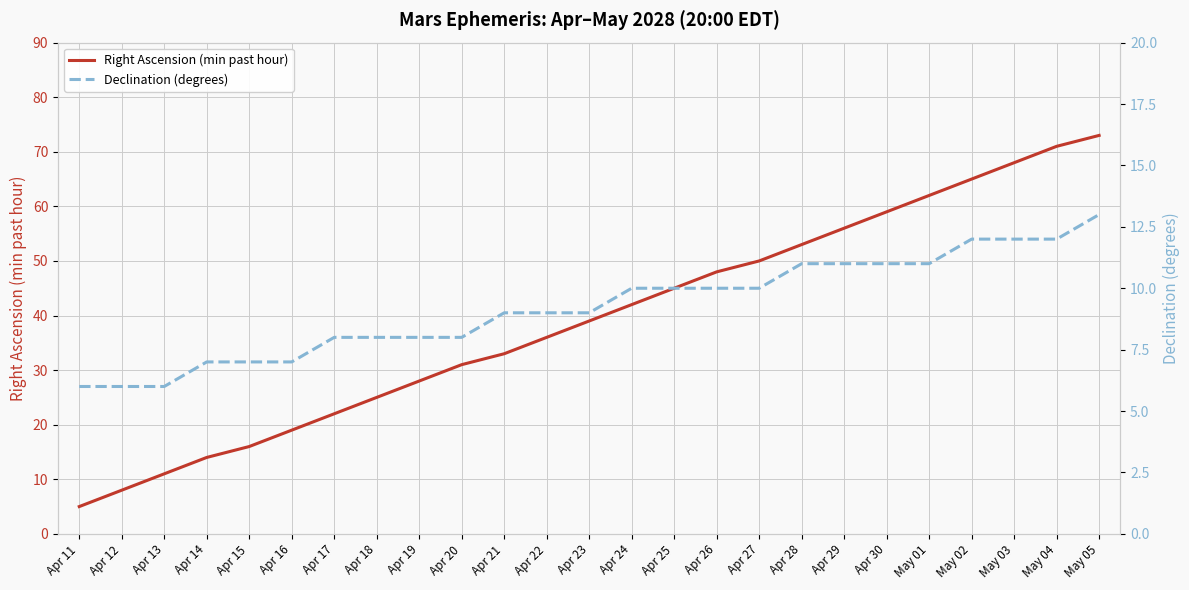

Rank the series by their average value, from lowest to highest.

Declination (degrees), Right Ascension (min past hour)